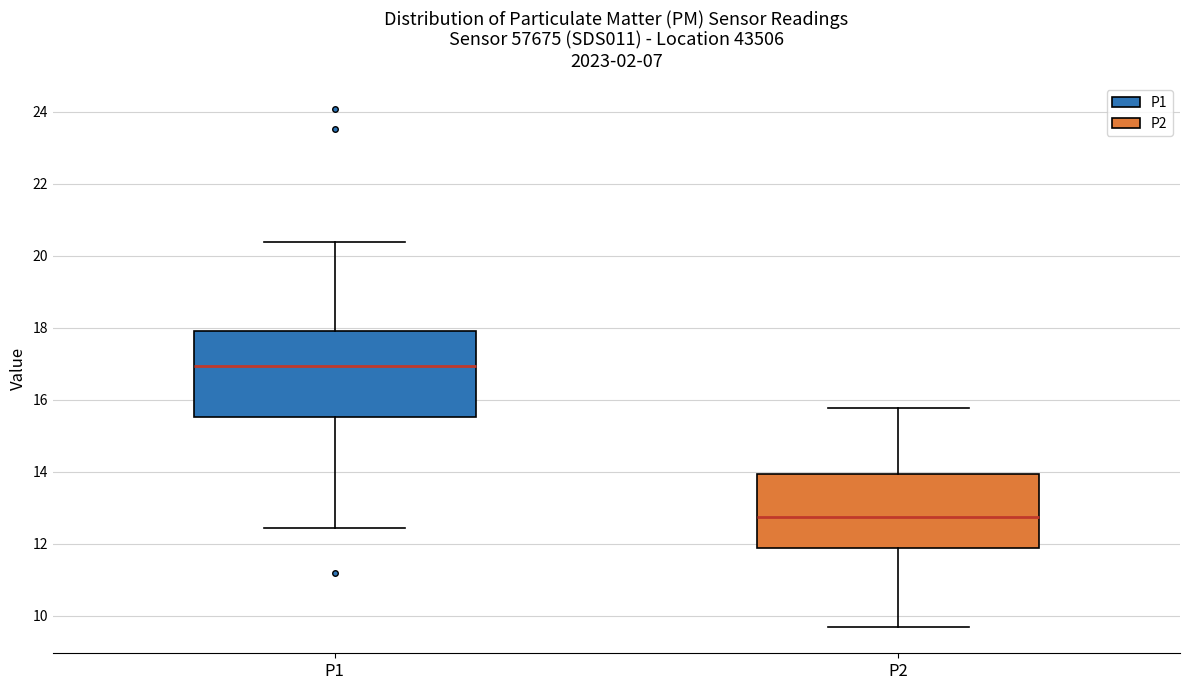

Reading left to right, read every box against the y-axis: the position of its median line, the range the box covers, and the ends of its whiskers. The values are not printed on the chart, so give them approximately, as read against the axis.

P1: median 17.0, box 15.6 to 18.0, whiskers 12.4 to 20.4
P2: median 12.8, box 11.8 to 14.0, whiskers 9.6 to 15.8